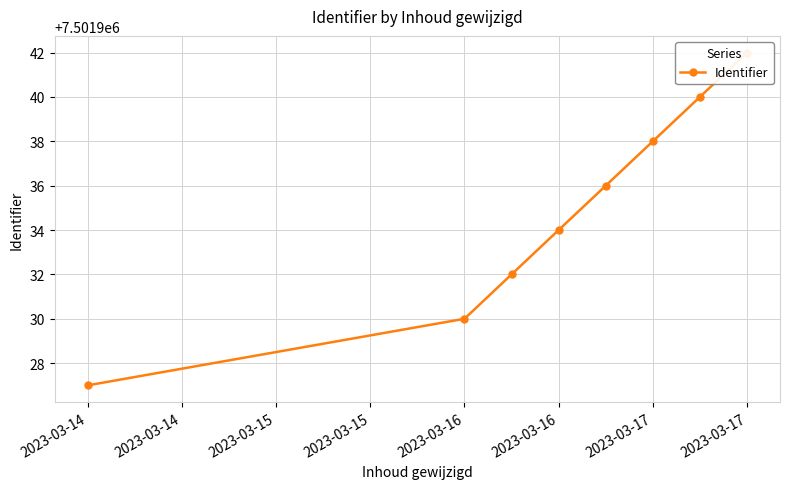

Which has a higher value, 2023-03-14 or 2023-03-17?

2023-03-17